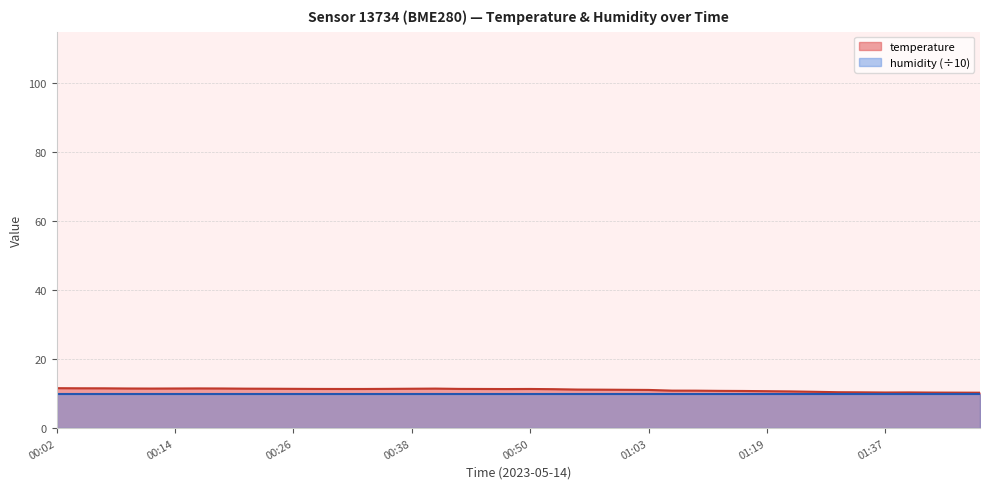

Rank the categories by value from lowest to highest.

01:47, 01:45, 01:42, 01:37, 01:40, 01:35, 01:32, 01:24, 01:22, 01:19, 01:17, 01:14, 01:11, 01:09, 01:03, 01:00, 00:58, 00:55, 00:53, 00:48, 00:31, 00:33, 00:45, 00:50, 00:28, 00:43, 00:36, 00:26, 00:23, 00:38, 00:21, 00:40, 00:11, 00:09, 00:14, 00:19, 00:16, 00:06, 00:04, 00:02